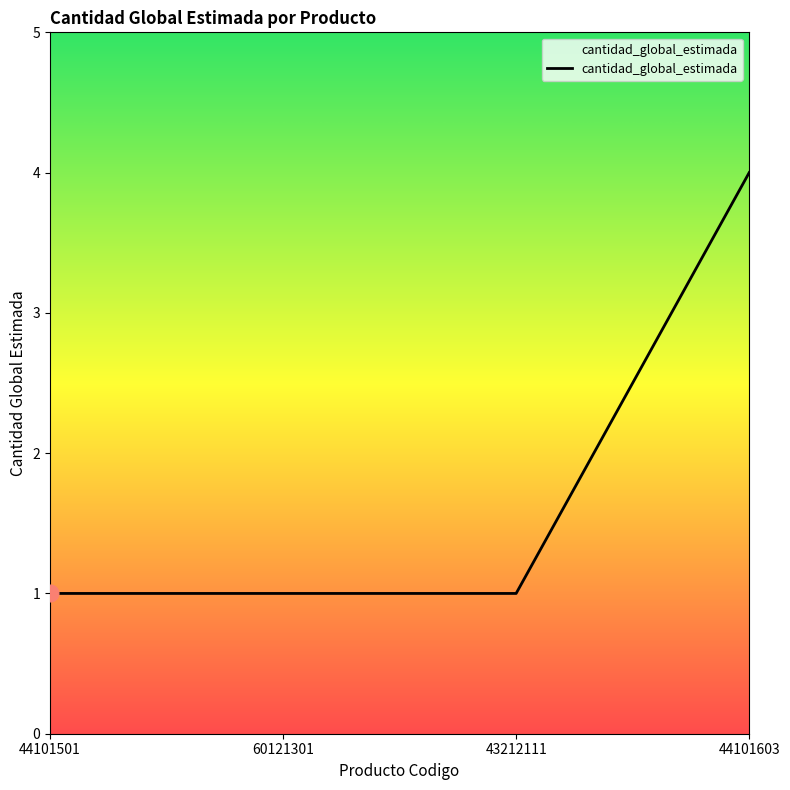

Count the values in the range 1 to 4.

4